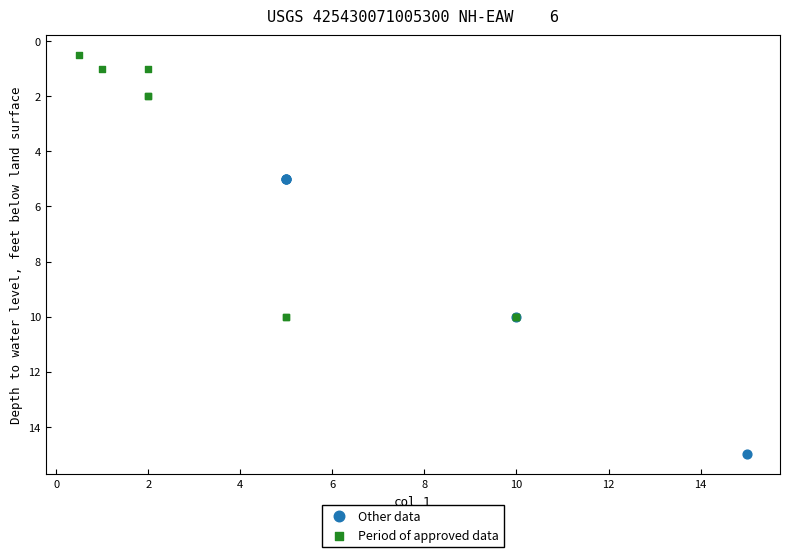

Which series reaches the maximum Y coordinate?

Other data